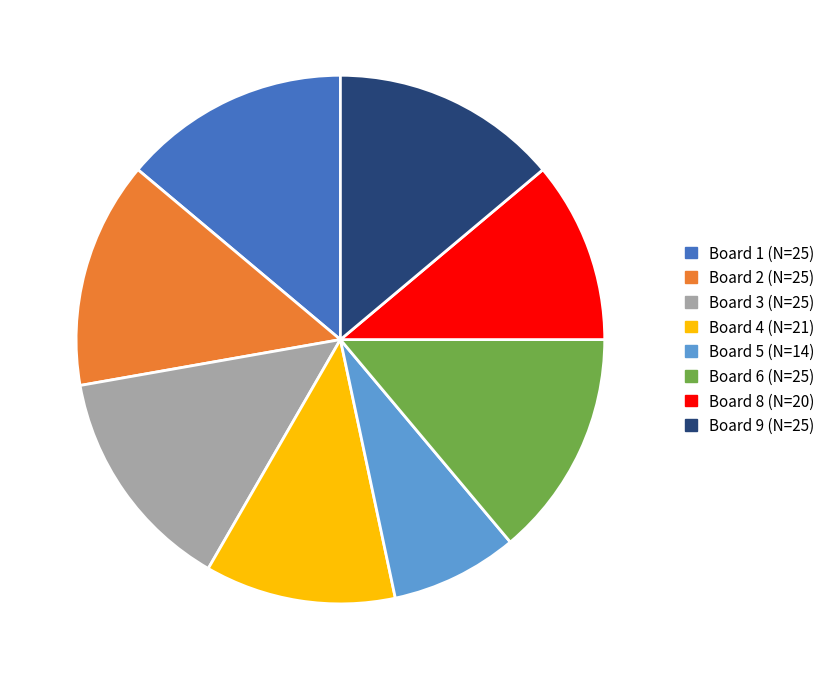

Does any single category account for the majority?

No